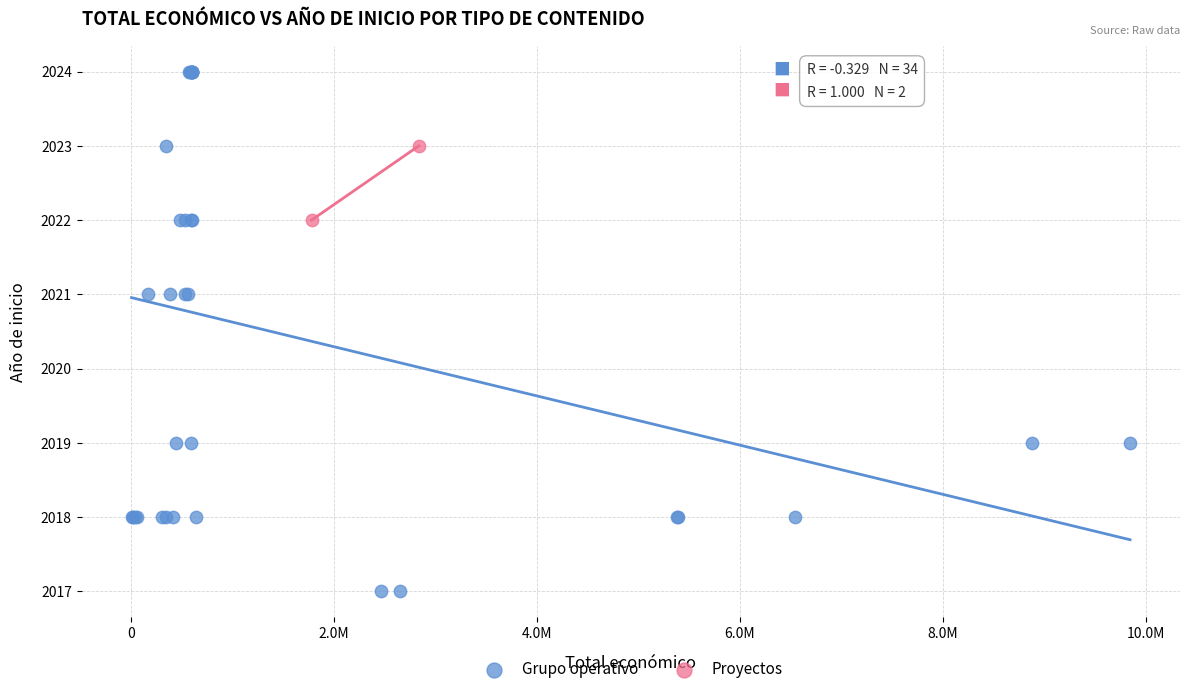

What are all the series names shown in the legend?

Grupo operativo, Proyectos